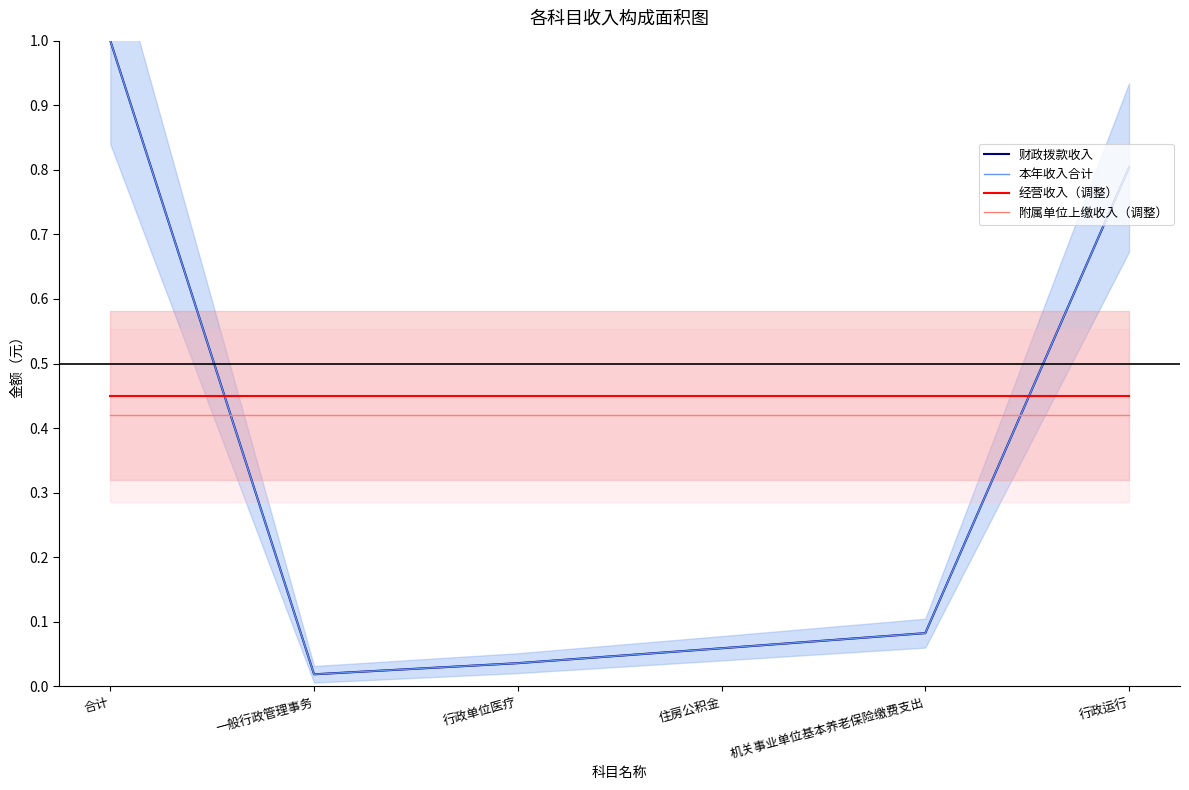

At which category is the sum across all series the highest?

合计